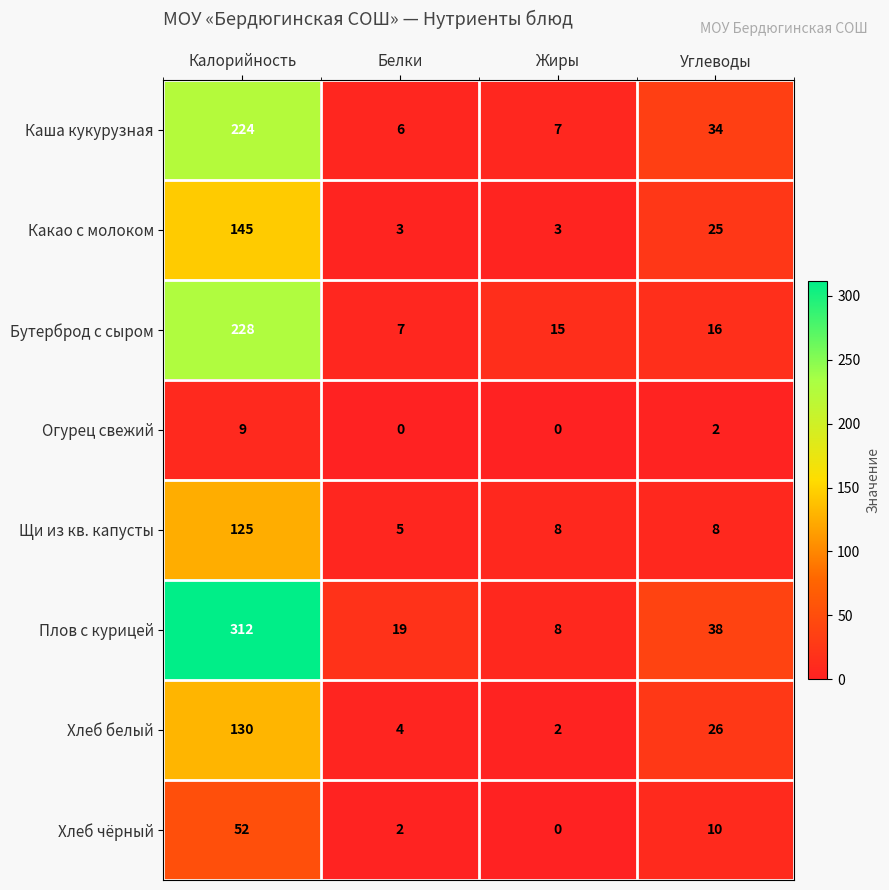

What is the difference between the Хлеб чёрный values at Жиры and Углеводы?

10